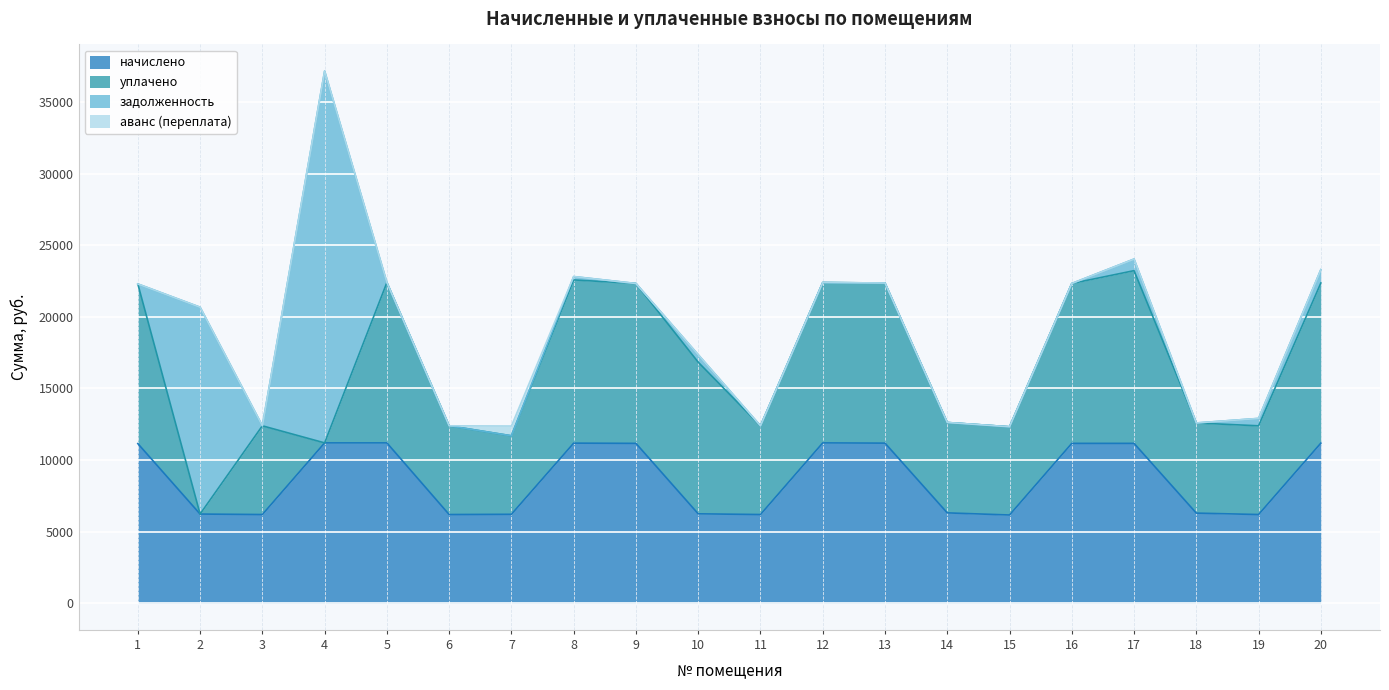

Which series has the widest spread of values?

задолженность